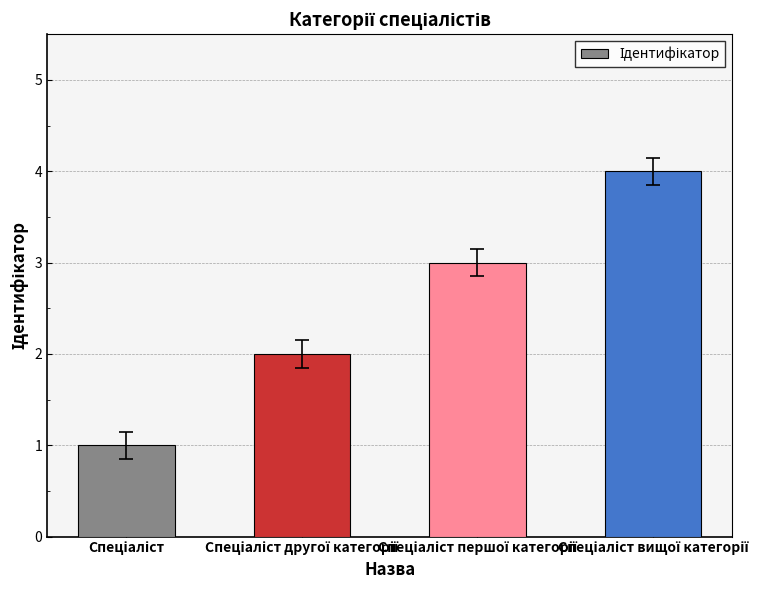

What is the difference between the maximum and minimum values?

3